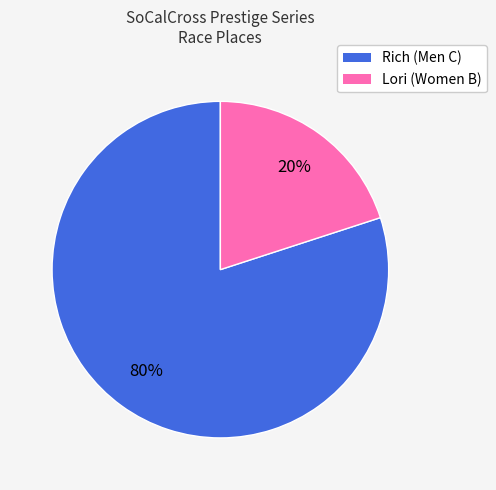

Which has a higher value, Rich or Lori?

Rich